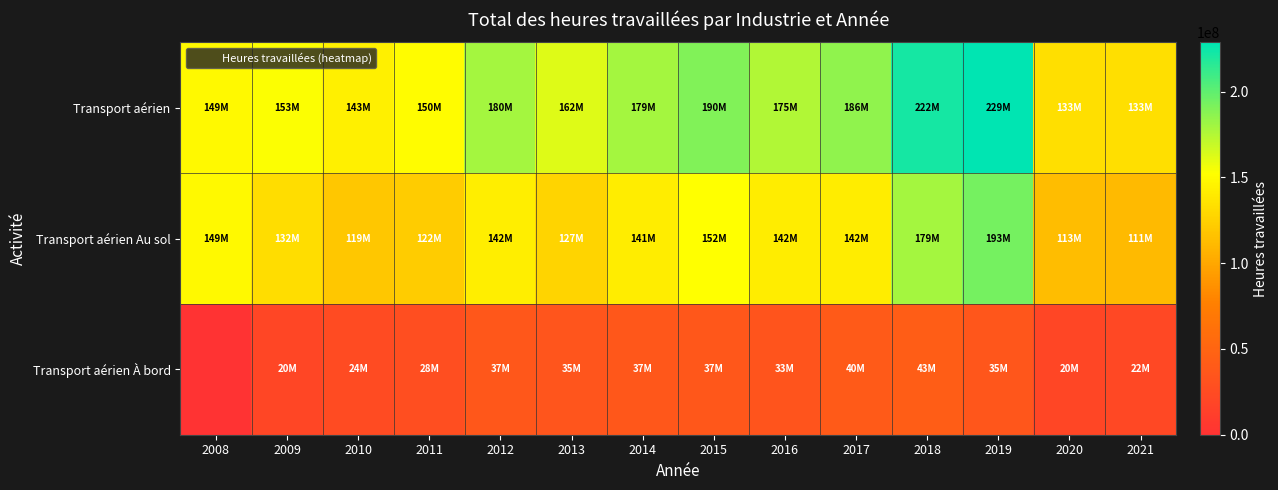

Which label corresponds to the smallest value in the chart?

2008